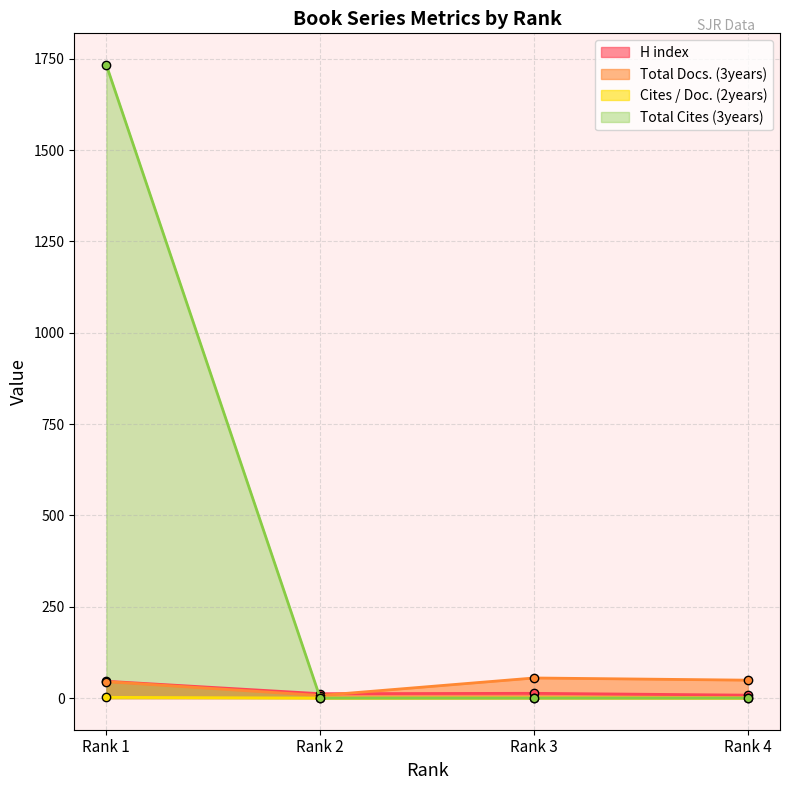

What are all the series names shown in the legend?

H index, Total Docs. (3years), Cites / Doc. (2years), Total Cites (3years)